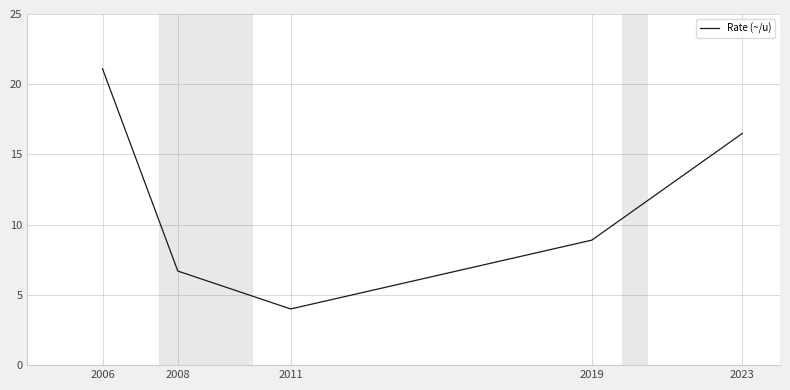

Approximately how many times larger is the value at 2006 compared to 2008?

3.1